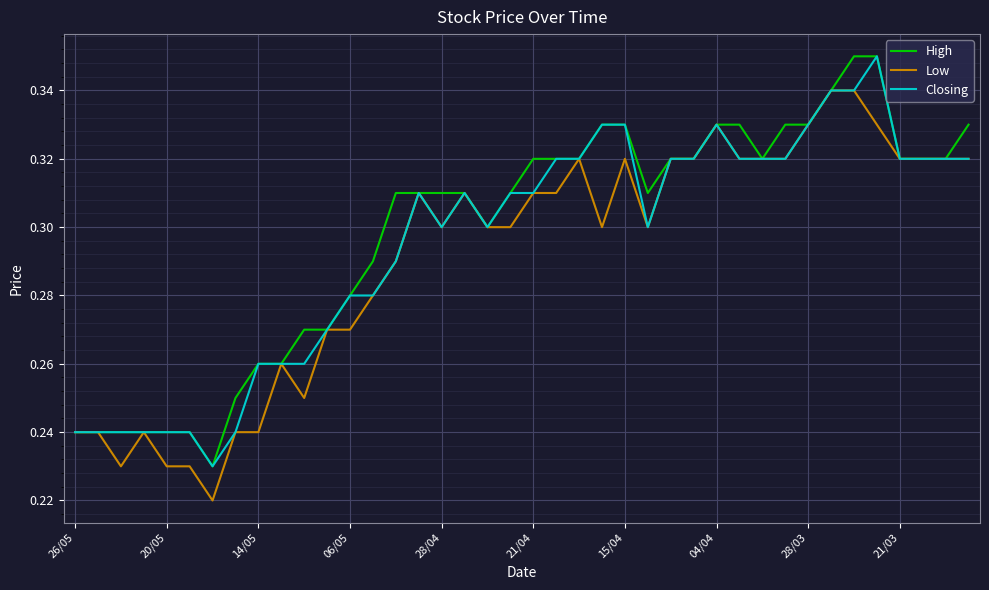

Is this an area chart (filled region under the line)?

No